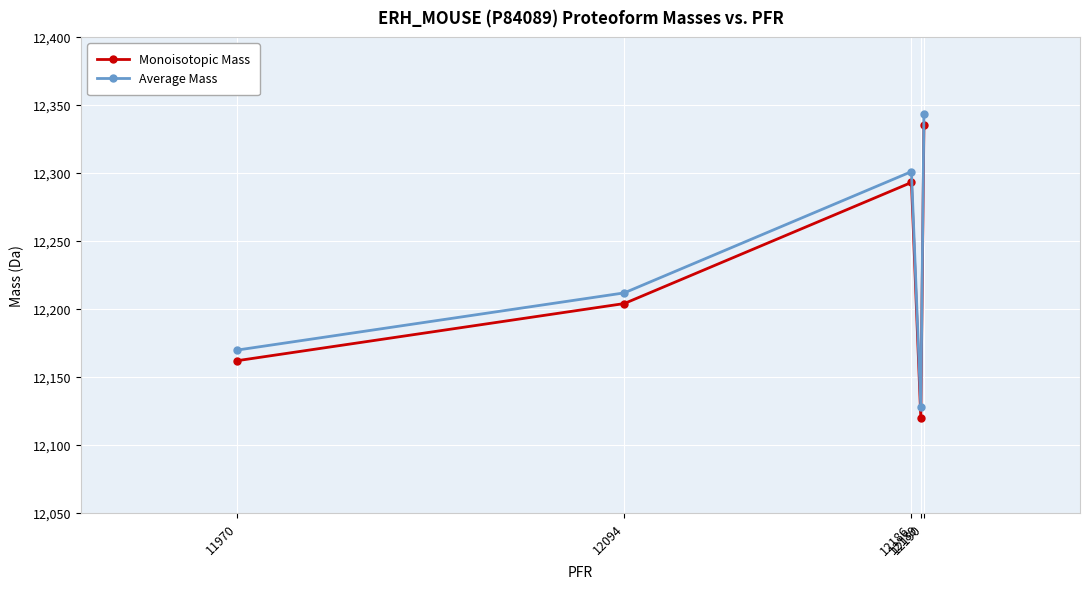

What is the difference between the maximum and second lowest values in the Average Mass series?

173.2